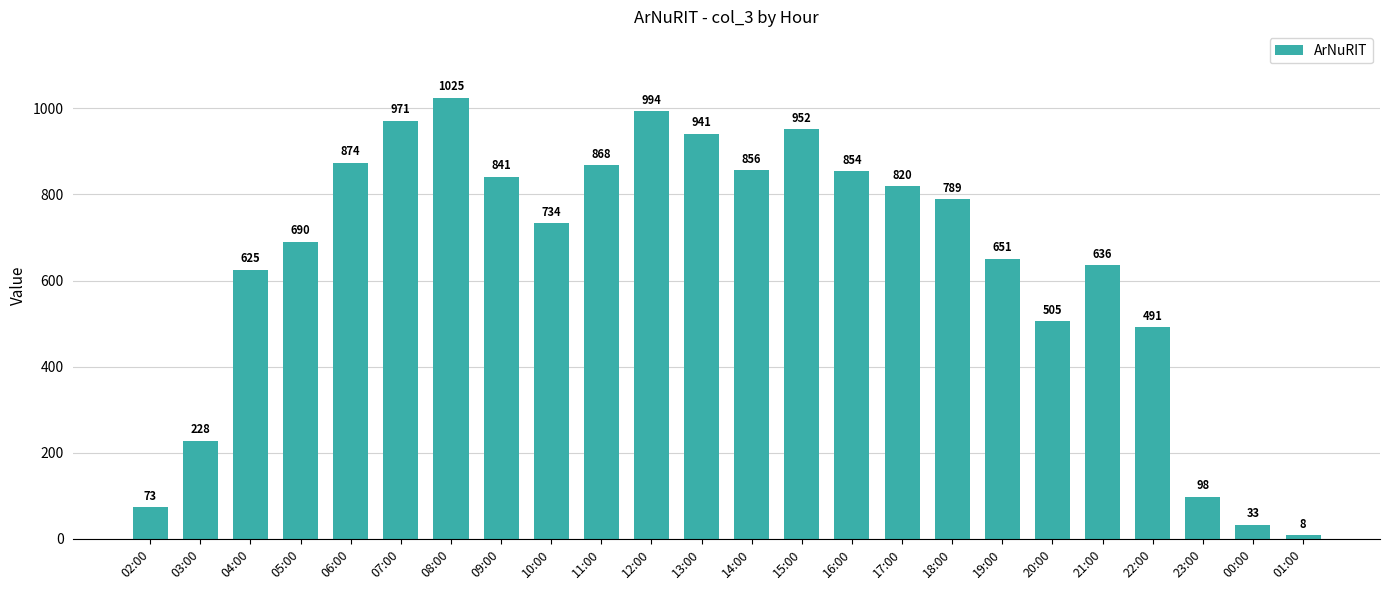

The value at 15:00 is 952. True or false?

True